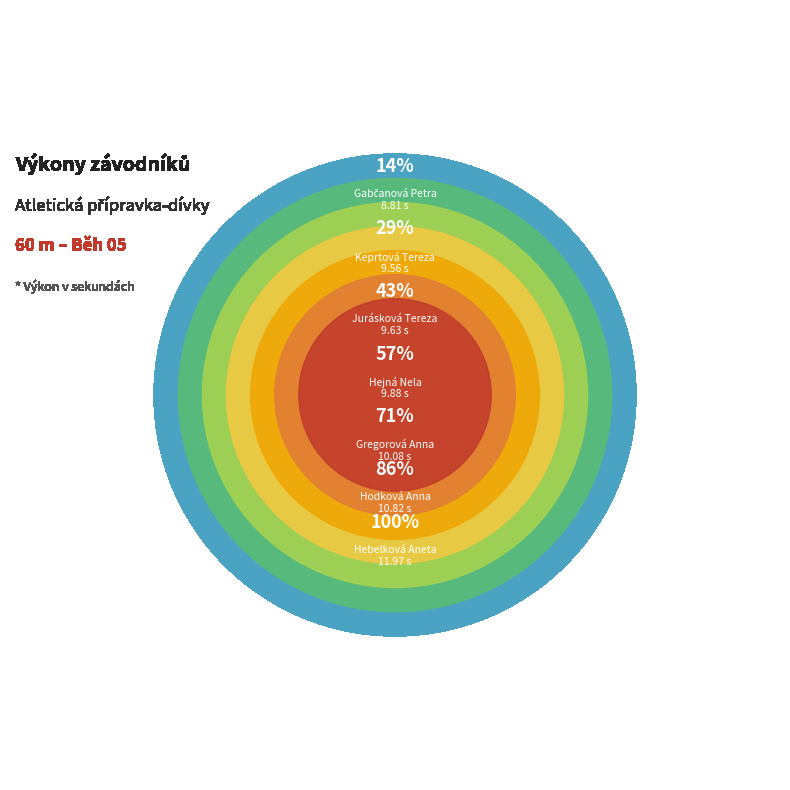

Rank the categories by value from highest to lowest.

Hebelková Aneta, Hodková Anna, Gregorová Anna, Hejná Nela, Jurásková Tereza, Keprtová Tereza, Gabčanová Petra